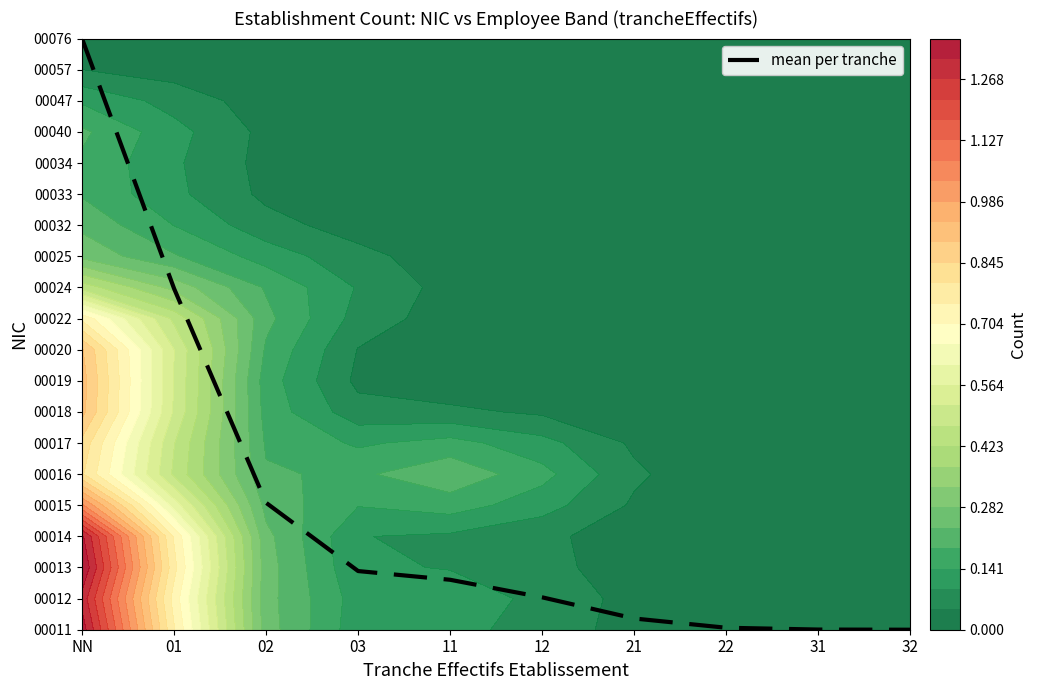

What is the difference between the values at 32 and NN?

19.0